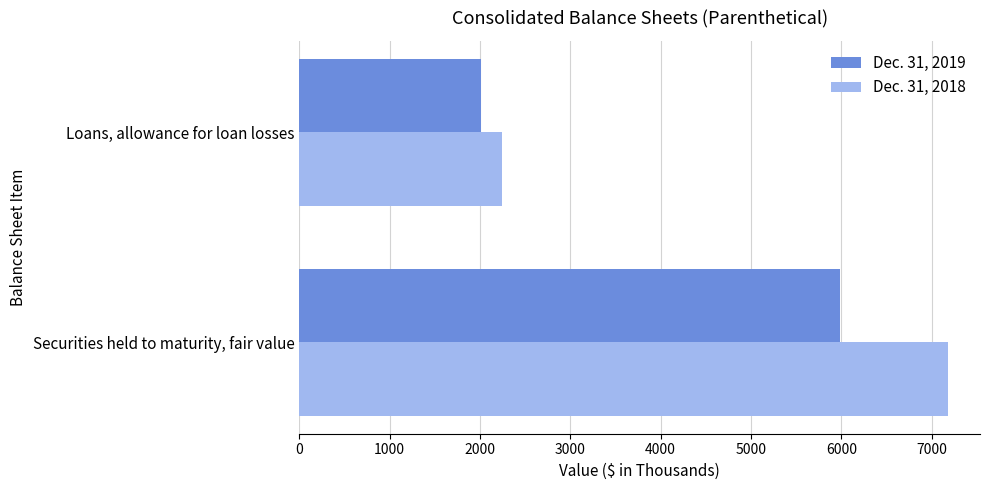

The Dec. 31, 2019 series shows 2009 at Loans, allowance for loan losses. True or false?

True